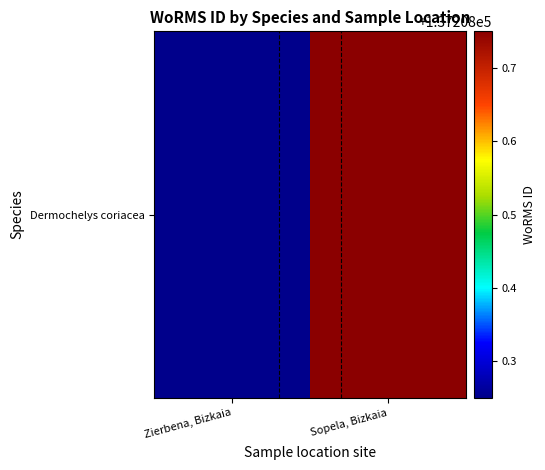

Reading left to right, what are all the values shown in this chart?

Zierbena, Bizkaia=137208.2	Sopela, Bizkaia=137208.8